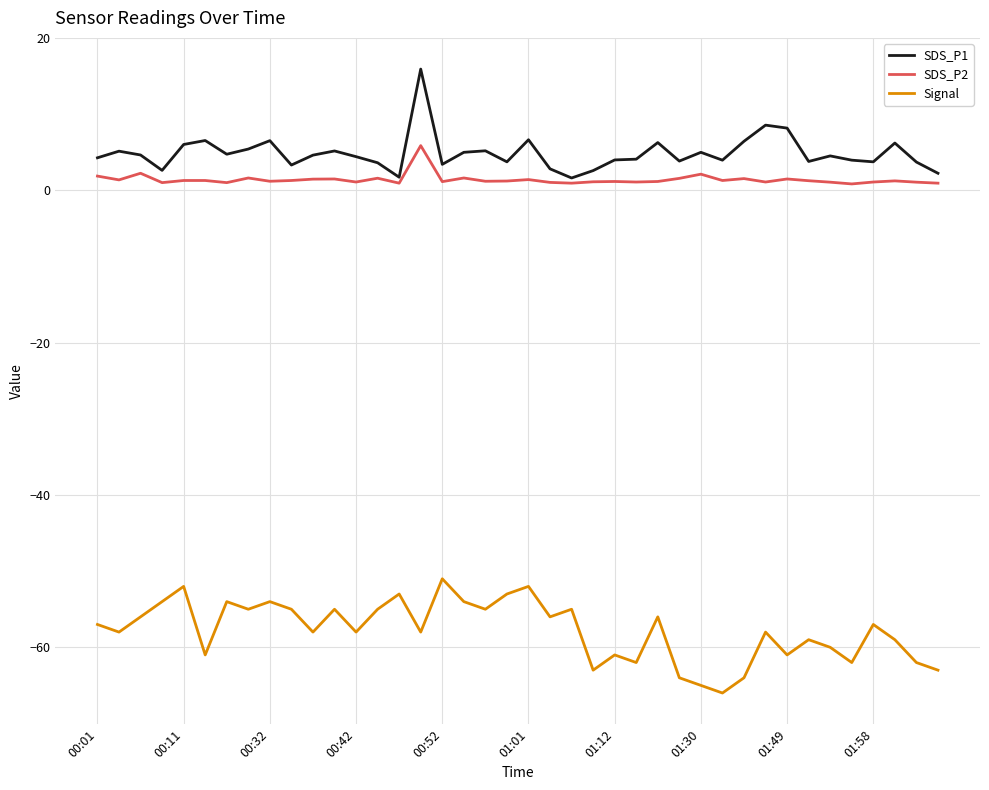

True or false: SDS_P1 and Signal cross at least once.

False